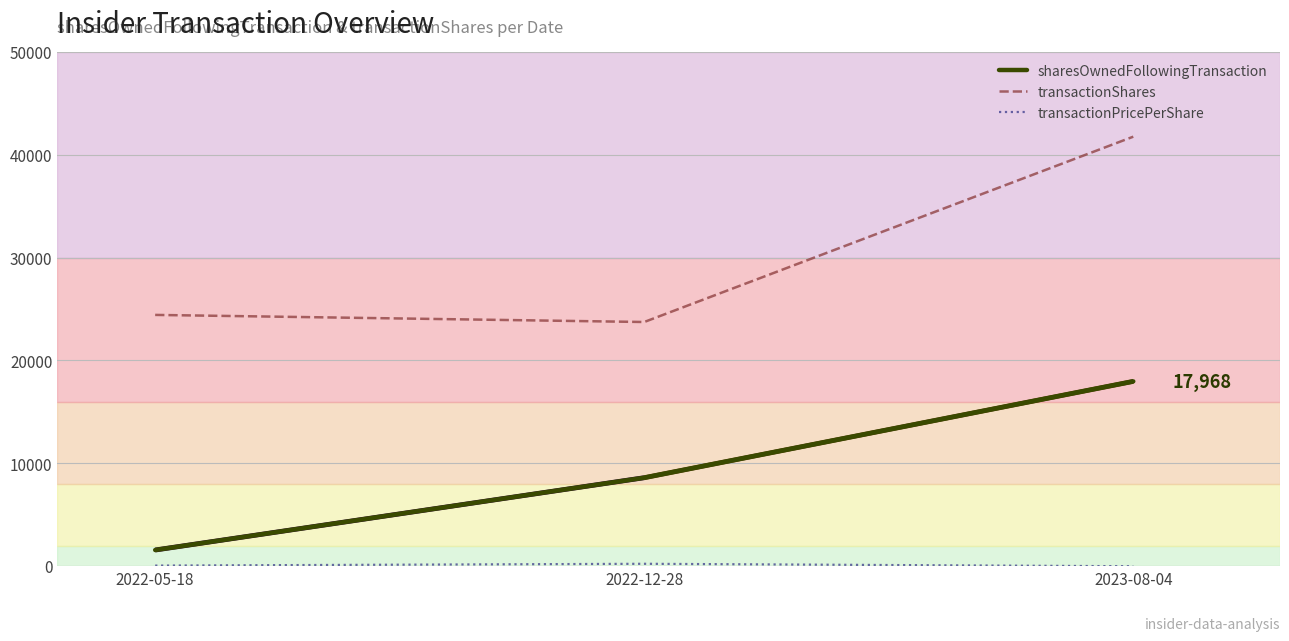

What are all the series names shown in the legend?

sharesOwnedFollowingTransaction, transactionShares, transactionPricePerShare